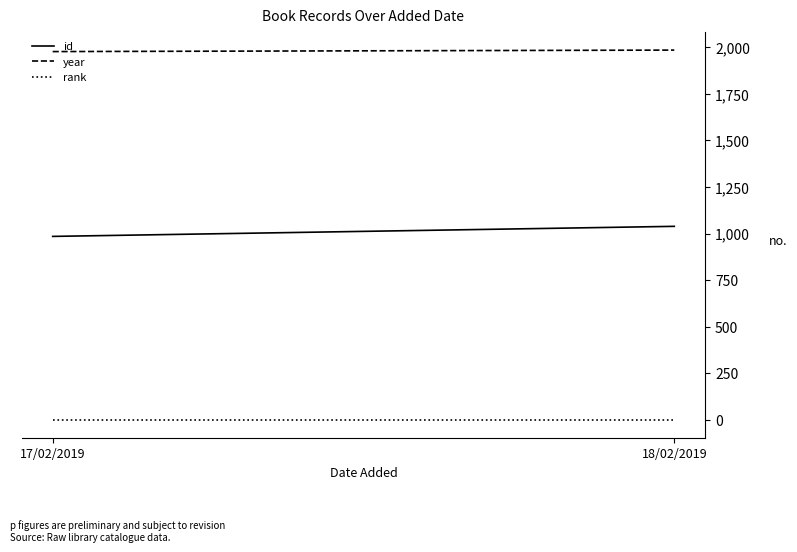

What is the average value of the rank series?

1